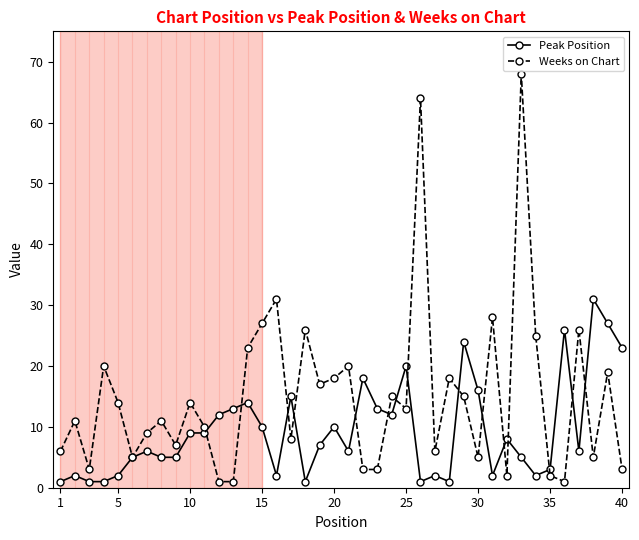

True or false: Peak Position has more than 1 points higher than both neighbors.

True